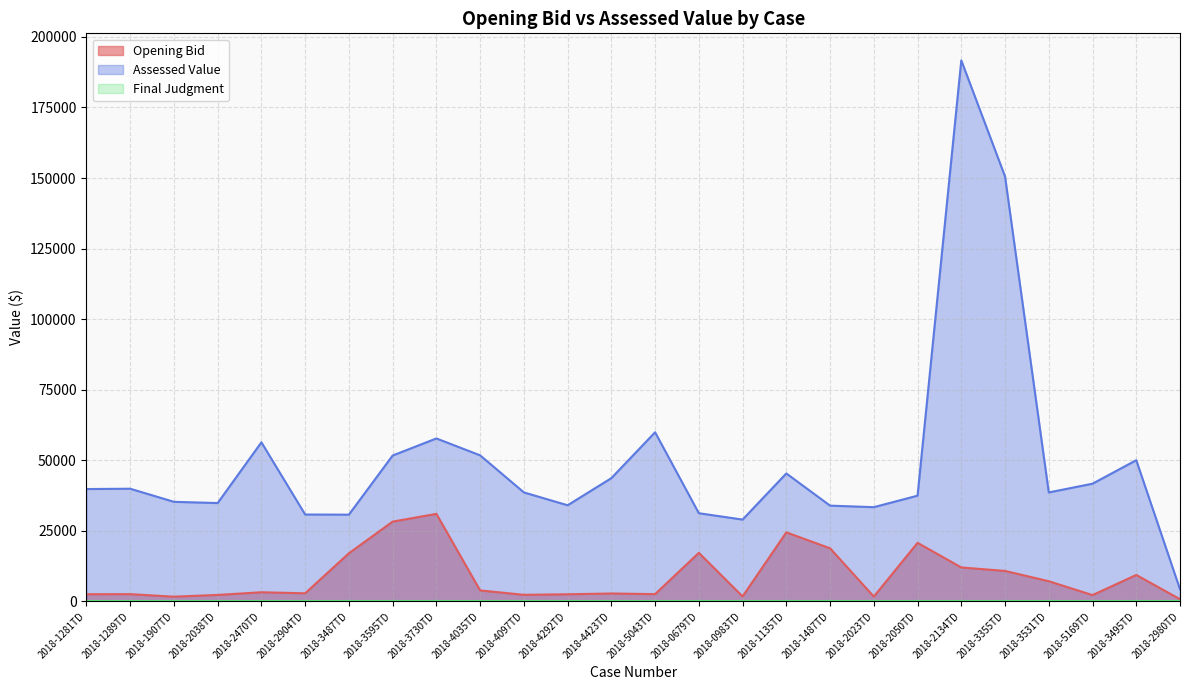

What position from the right is 2018-0679TD?

12